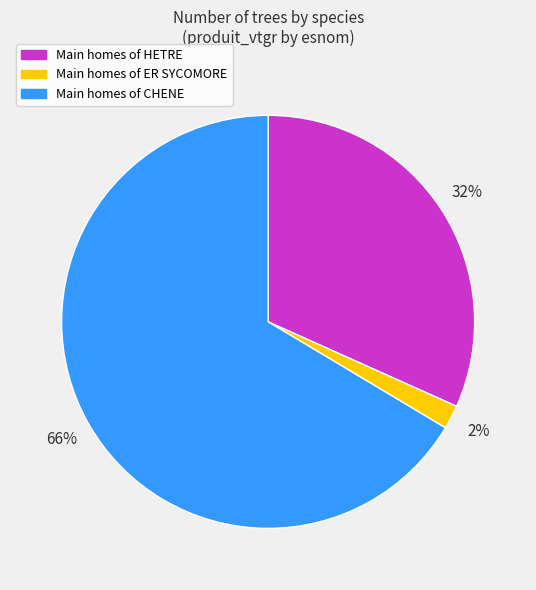

To the nearest percent, what is the average slice percentage?

33%